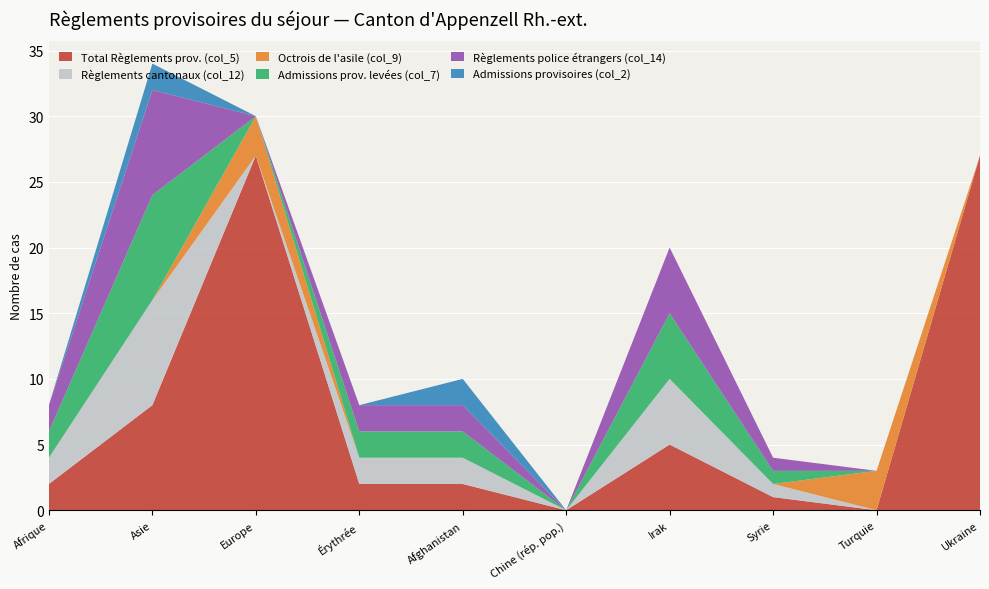

Reading left to right, extract all data points from this chart.

Total Règlements prov. (col_5): 2	8	27	2	2	0	5	1	0	27
Règlements cantonaux (col_12): 2	8	0	2	2	0	5	1	0	0
Octrois de l'asile (col_9): 0	0	3	0	0	0	0	0	3	0
Admissions prov. levées (col_7): 2	8	0	2	2	0	5	1	0	0
Règlements police étrangers (col_14): 2	8	0	2	2	0	5	1	0	0
Admissions provisoires (col_2): 0	2	0	0	2	0	0	0	0	0